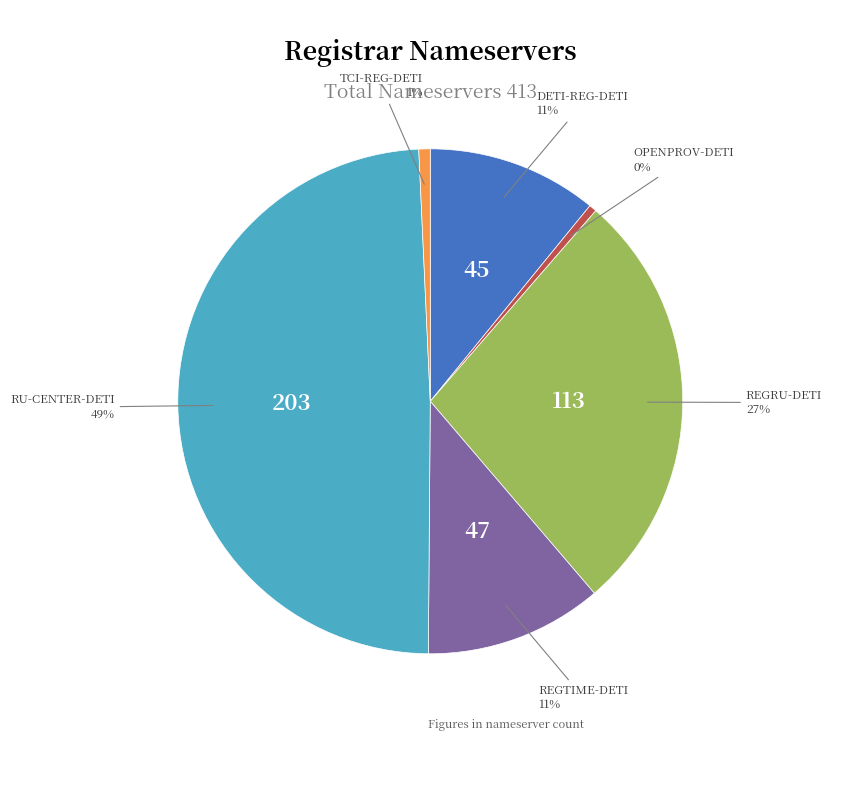

Which has a higher value, DETI-REG-DETI or OPENPROV-DETI?

DETI-REG-DETI